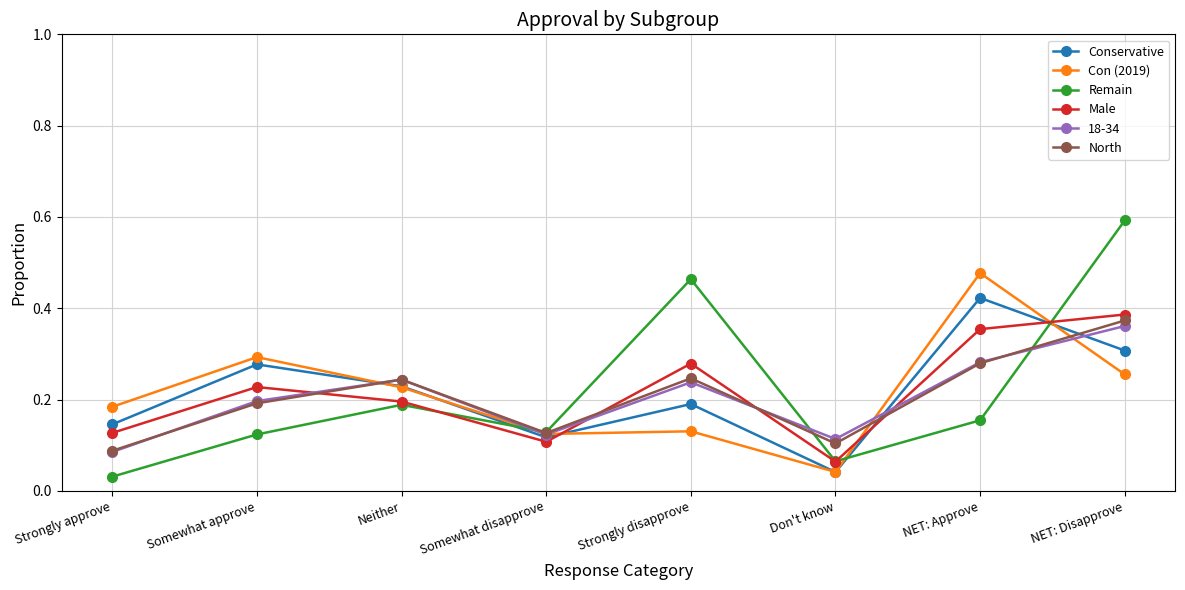

Between Somewhat approve and Don't know, which series saw the biggest shift?

Con (2019)